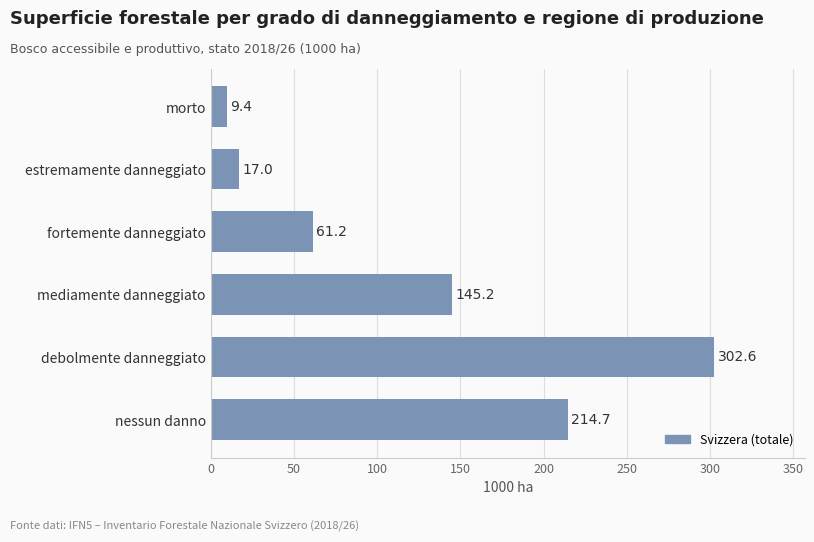

Which category has the lowest value across all series?

morto